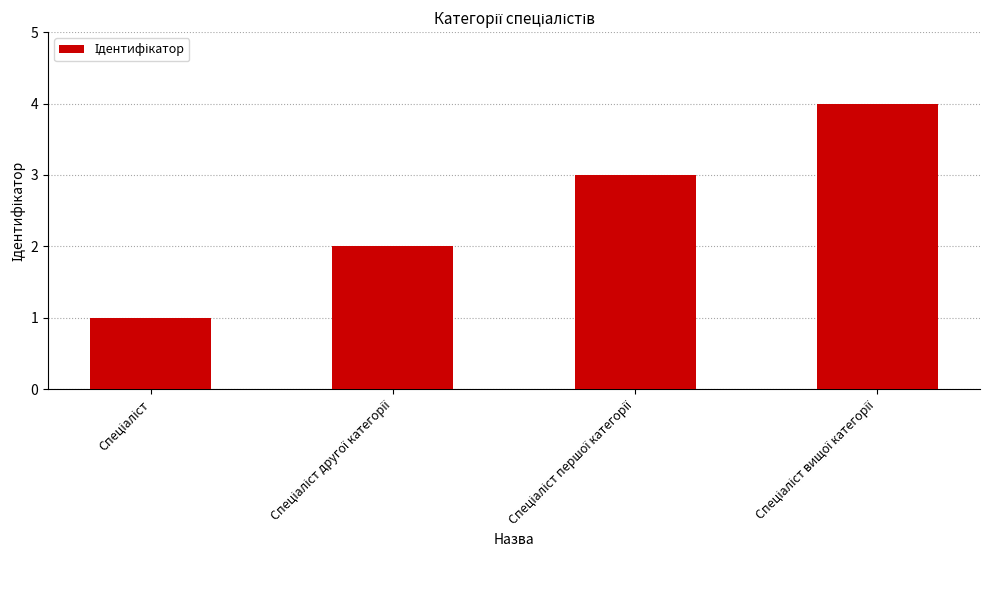

What is the greatest value displayed?

4